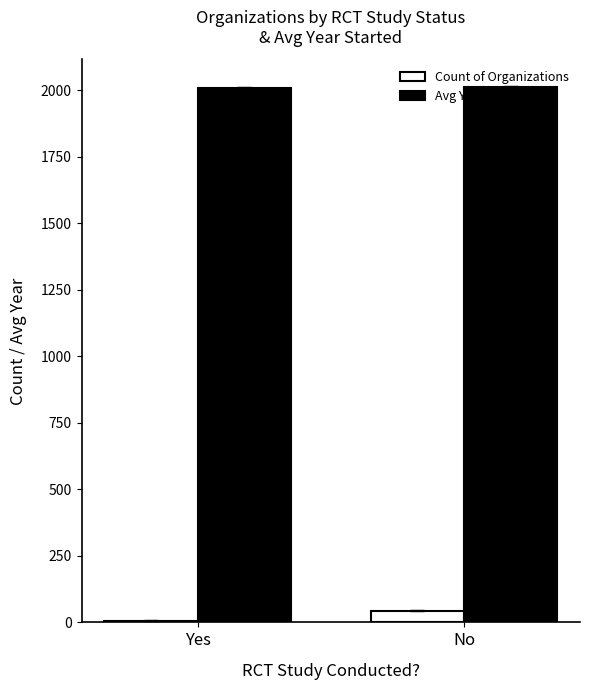

What is the maximum value for Count of Organizations?

44